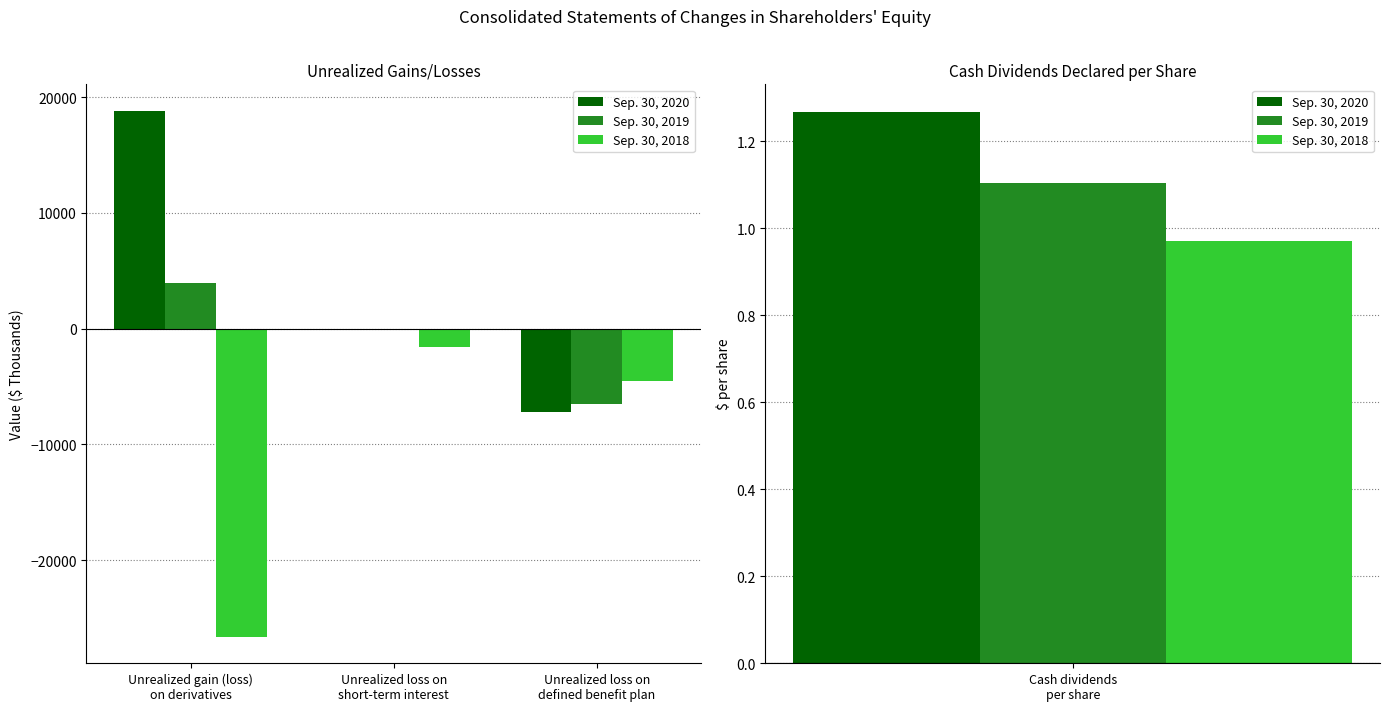

Rank the series by their maximum value, from highest to lowest.

Sep. 30, 2020, Sep. 30, 2019, Sep. 30, 2018